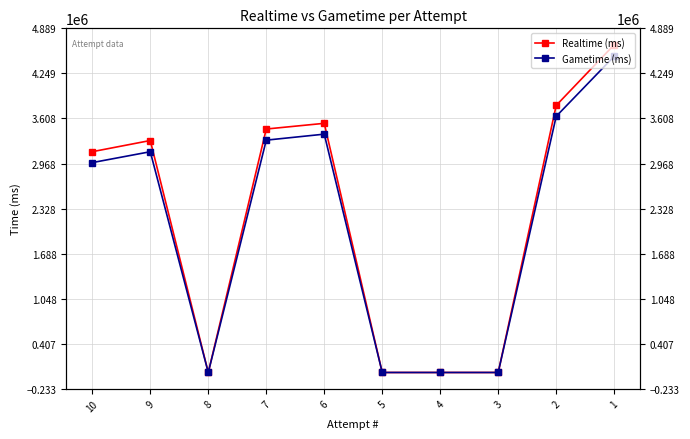

How many lines are shown in the chart?

2